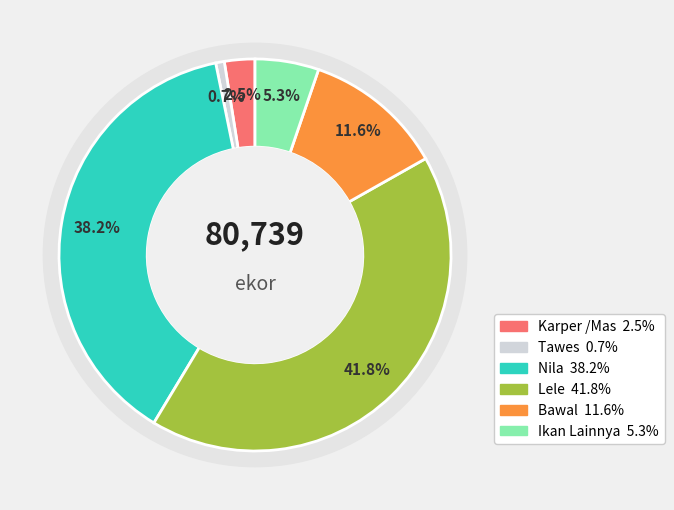

To the nearest percent, what is the average slice percentage?

17%